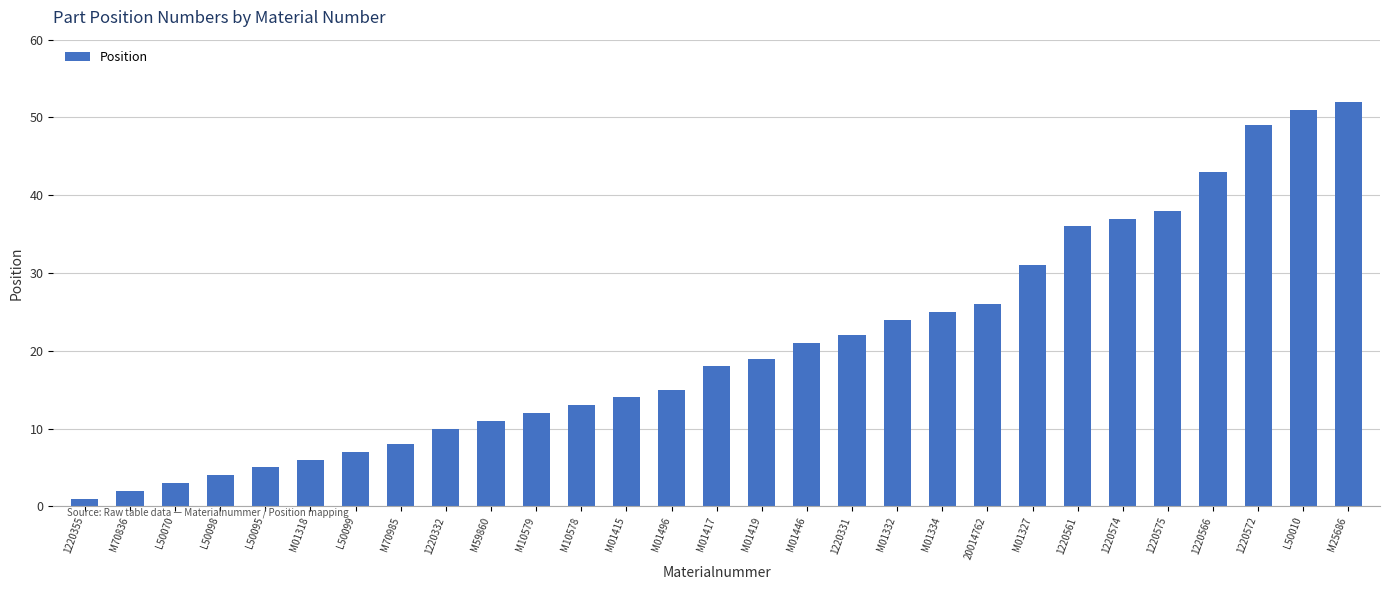

What value does the data have at 1220561?

36